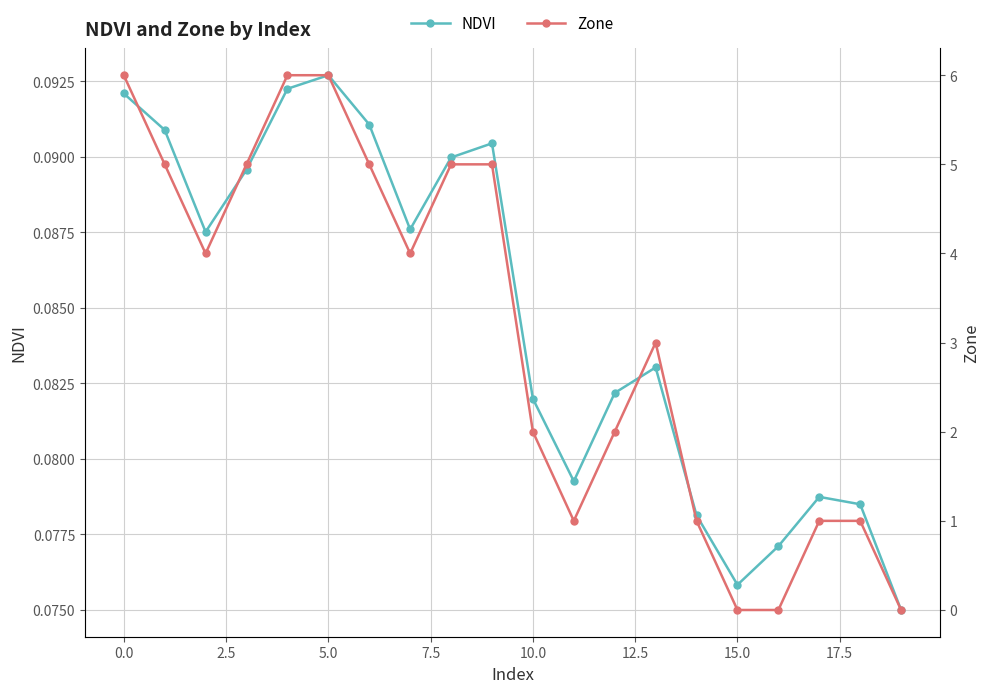

Count the NDVI values in the range 0 to 1.

20